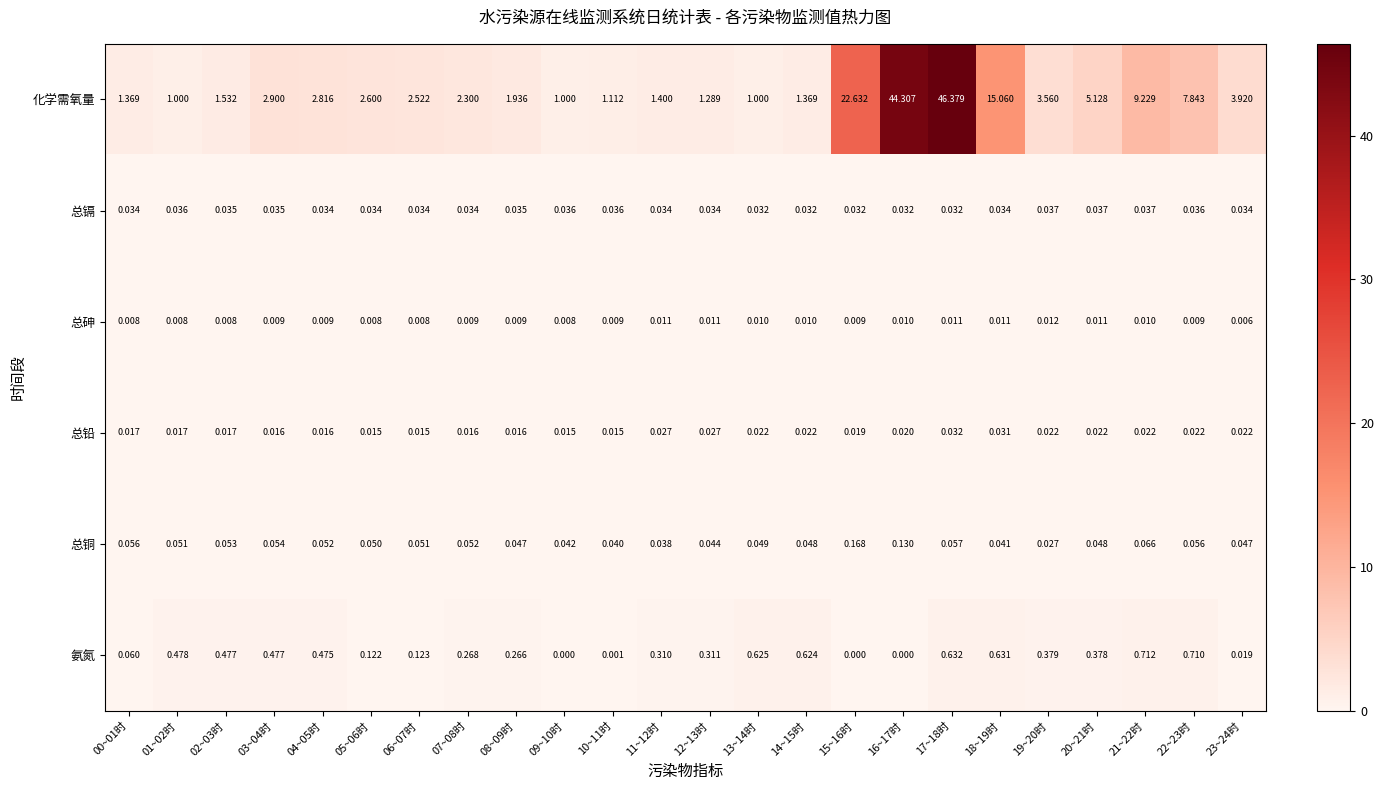

Which series has the widest spread of values?

化学需氧量